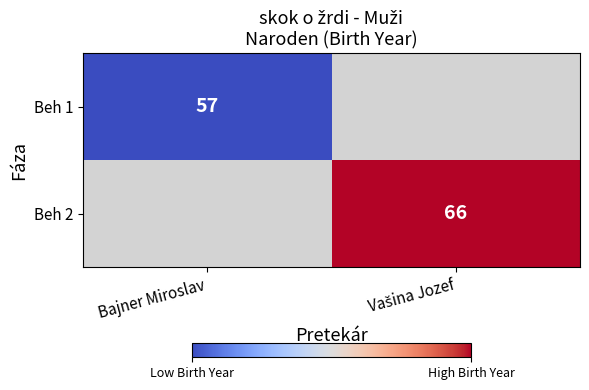

The Beh 1 series shows 57 at Bajner Miroslav. True or false?

True